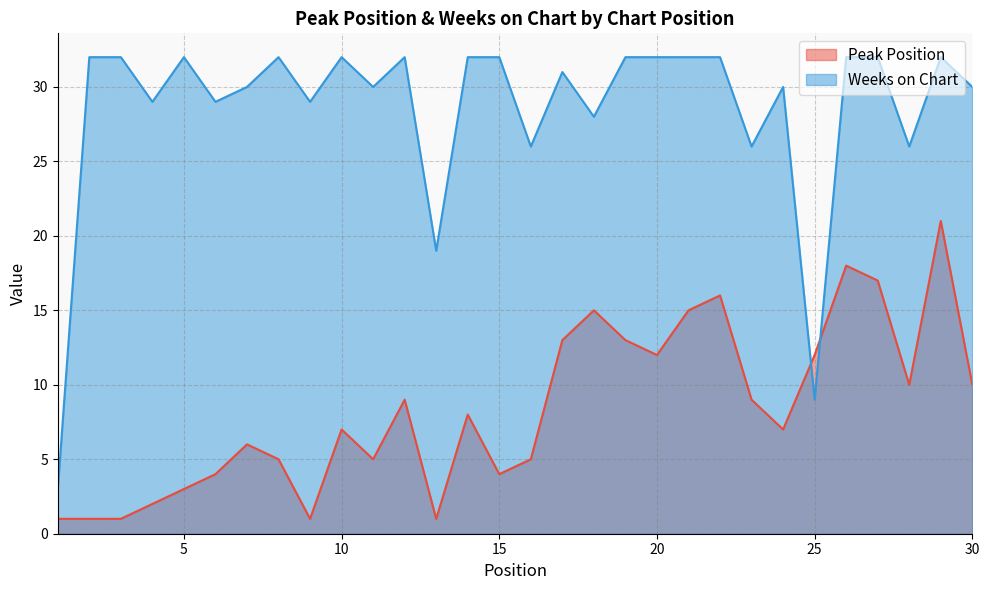

At how many categories does at least one series exceed 5?

29